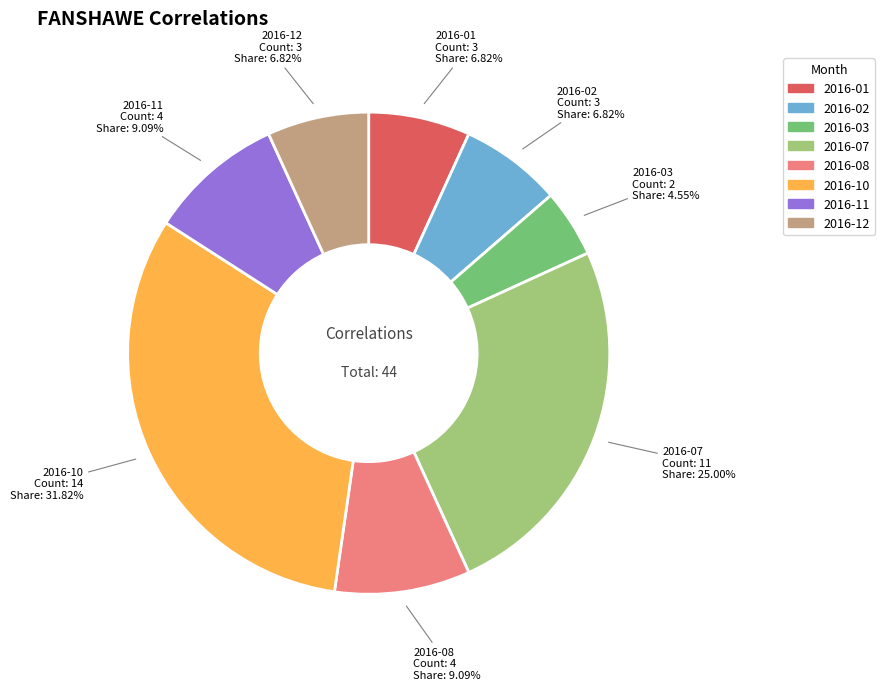

Is there any slice that represents more than half of the pie?

No